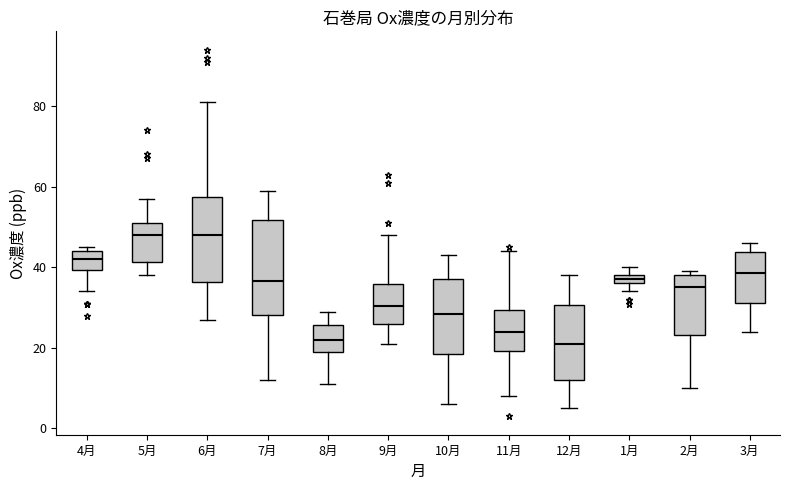

Comparing the boxes themselves (not the whiskers), which one is the tallest?

7月